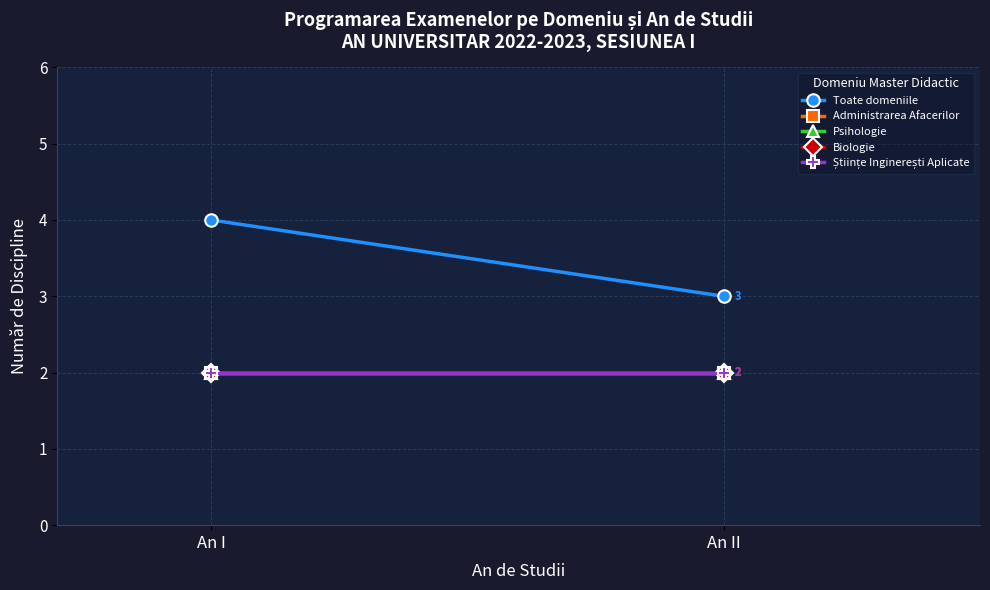

Reading left to right, what are all the values shown in this chart?

Toate domeniile: 4	3
Administrarea Afacerilor: 2	2
Psihologie: 2	2
Biologie: 2	2
Științe Inginerești Aplicate: 2	2